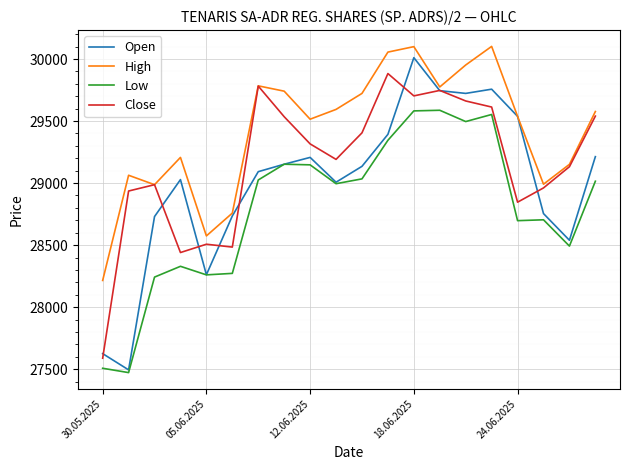

List the series in order of their overall mean, highest first.

High, Close, Open, Low